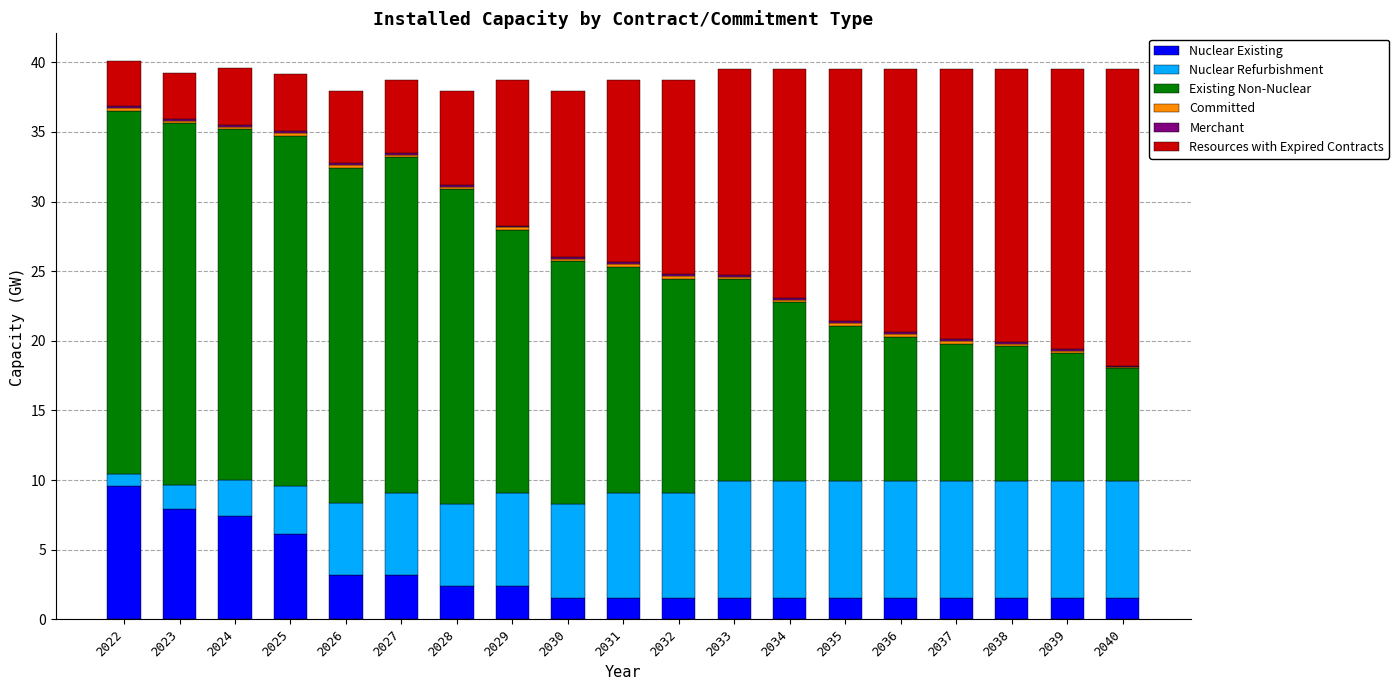

The value of Nuclear Existing at 2036 is 1.6. True or false?

True